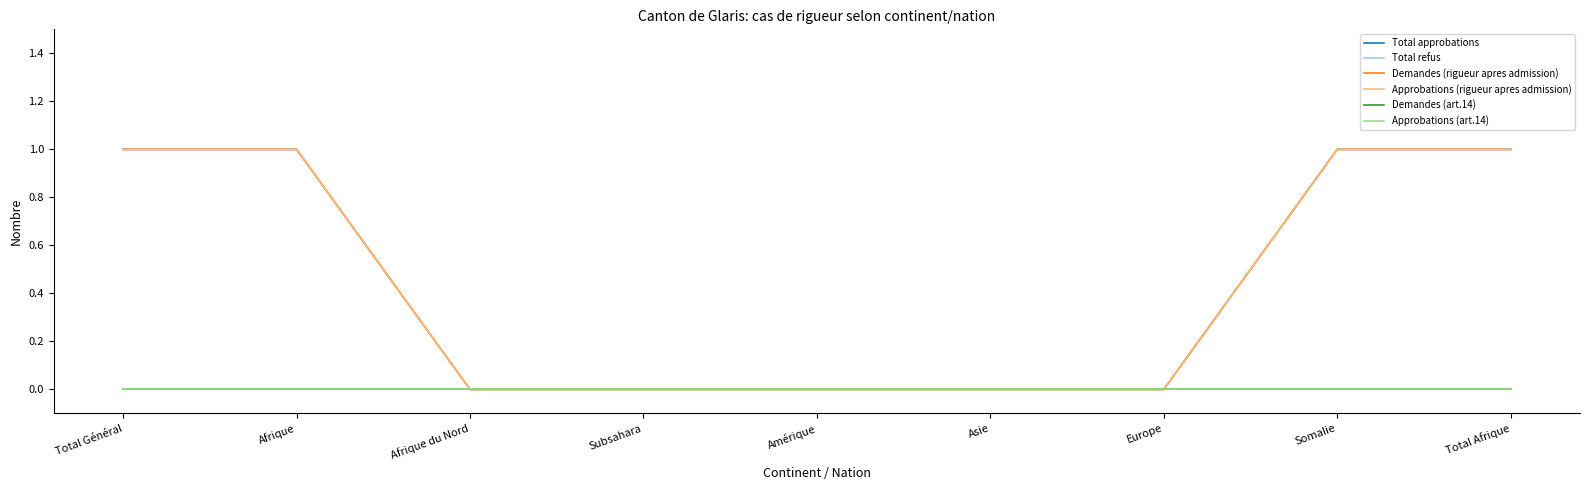

What is the value of the Total approbations point at the 9th from the left?

1